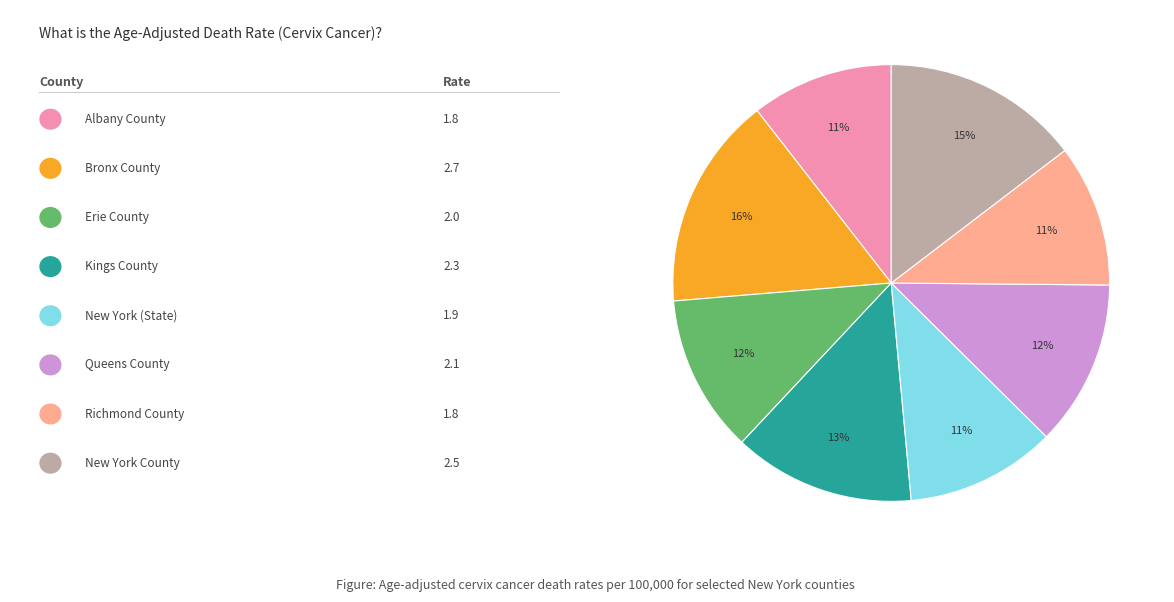

To the nearest percent, what is the average slice percentage?

12%